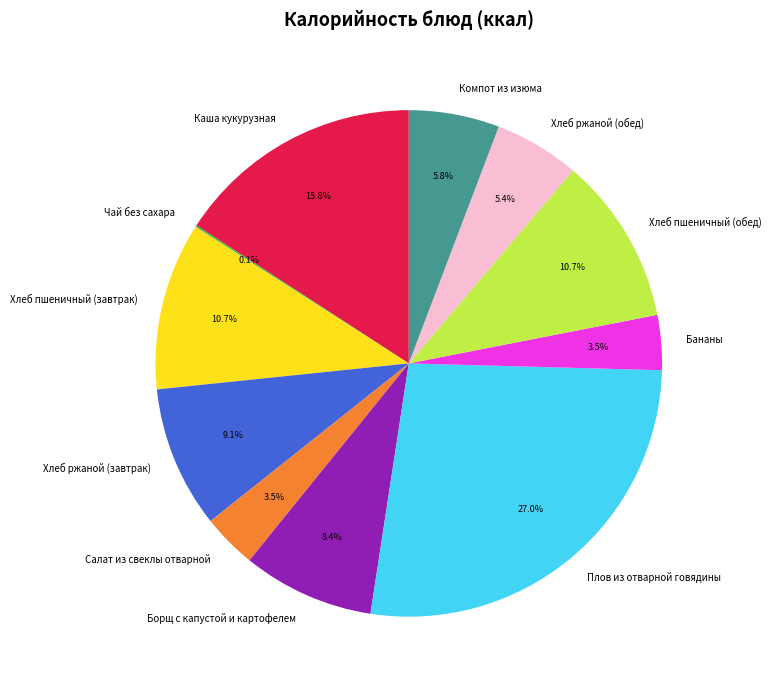

What is the ratio of the value at Борщ с капустой и картофелем to the value at Каша кукурузная?

0.5